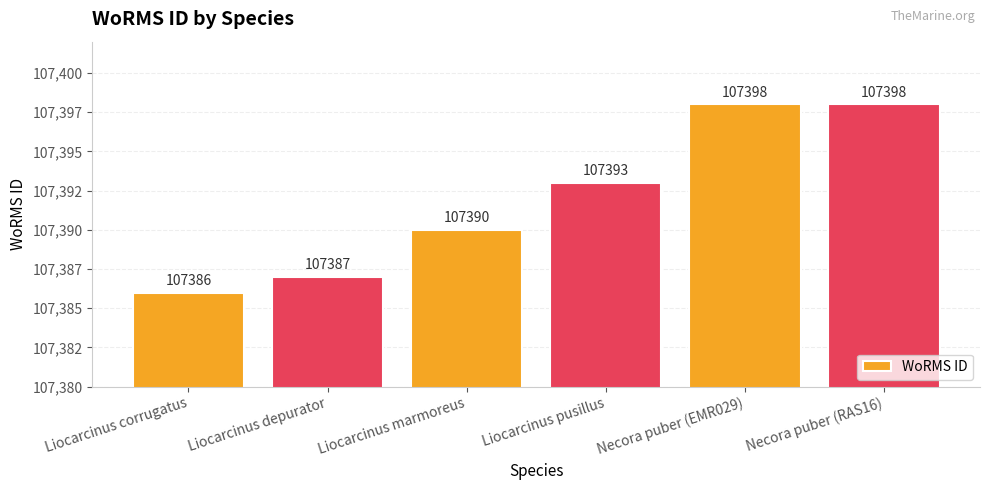

Reading right to left, transcribe all the data shown in this chart.

107398	107398	107393	107390	107387	107386